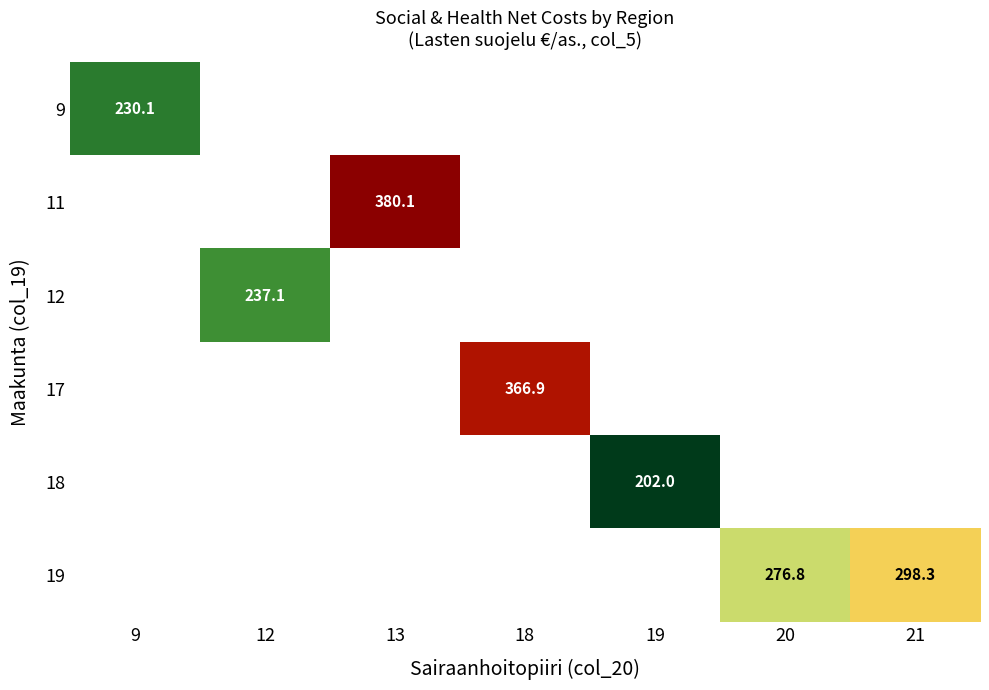

True or false: 17 has a value of 117.3 at 18.

False